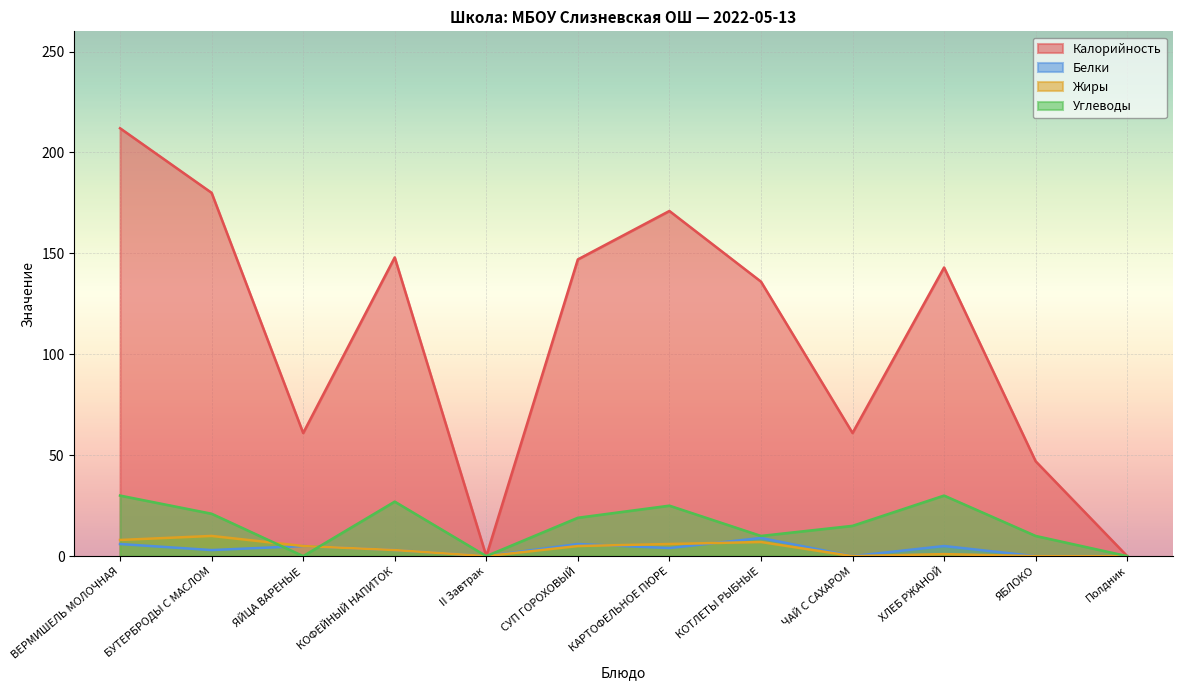

What position from the left is ХЛЕБ РЖАНОЙ?

10